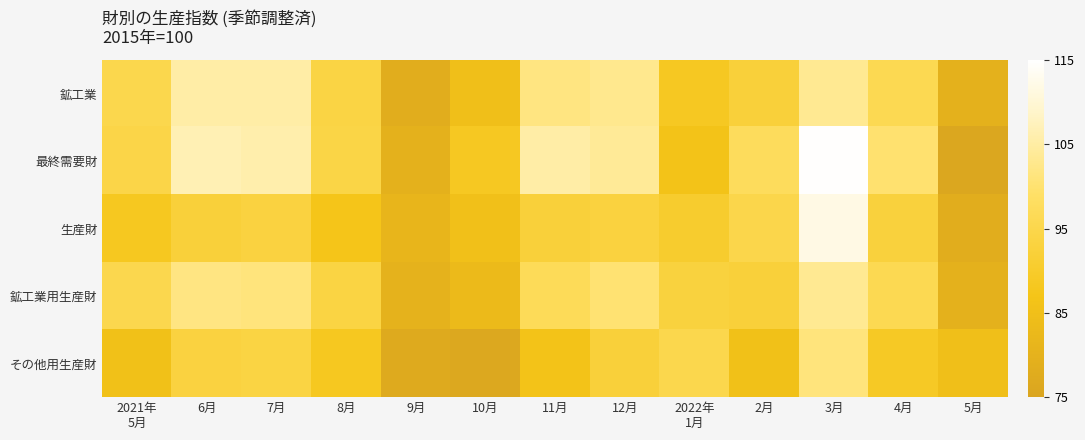

Reading right to left, list all the values displayed in this chart.

鉱工業: 5月=79.8	4月=96.0	3月=103.4	2月=92.3	2022年
1月=88.7	12月=102.9	11月=101.7	10月=85.1	9月=78.3	8月=93.9	7月=105.2	6月=105.3	2021年
5月=95.3
最終需要財: 5月=75.9	4月=99.9	3月=114.8	2月=97.5	2022年
1月=86.5	12月=103.9	11月=105.3	10月=88.7	9月=79.9	8月=94.1	7月=105.9	6月=106.6	2021年
5月=94.4
生産財: 5月=78.4	4月=92.8	3月=111.8	2月=94.9	2022年
1月=90.5	12月=93.1	11月=92.2	10月=85.4	9月=81.3	8月=87.3	7月=93.2	6月=92.3	2021年
5月=88.4
鉱工業用生産財: 5月=79.8	4月=96.0	3月=103.4	2月=92.3	2022年
1月=92.9	12月=100.3	11月=97.0	10月=83.2	9月=80.3	8月=93.6	7月=101.1	6月=101.8	2021年
5月=95.4
その他用生産財: 5月=85.1	4月=89.2	3月=101.2	2月=85.5	2022年
1月=95.3	12月=92.3	11月=86.3	10月=76.3	9月=77.2	8月=88.4	7月=93.6	6月=93.2	2021年
5月=85.6